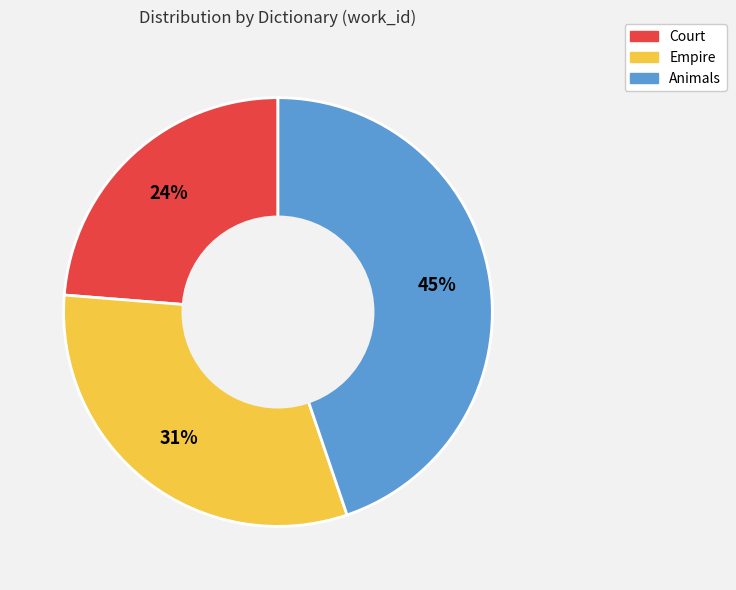

Count the number of slices in the pie.

3